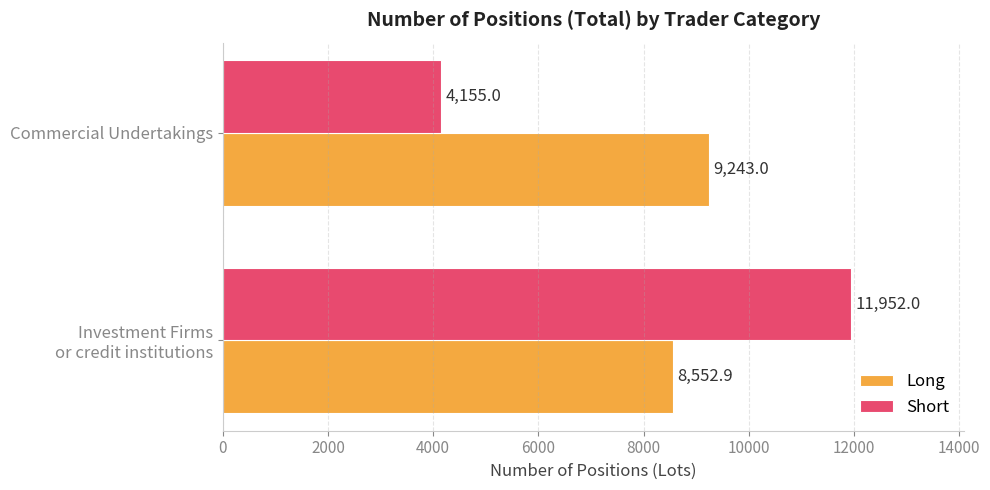

What are all the series names shown in the legend?

Long, Short